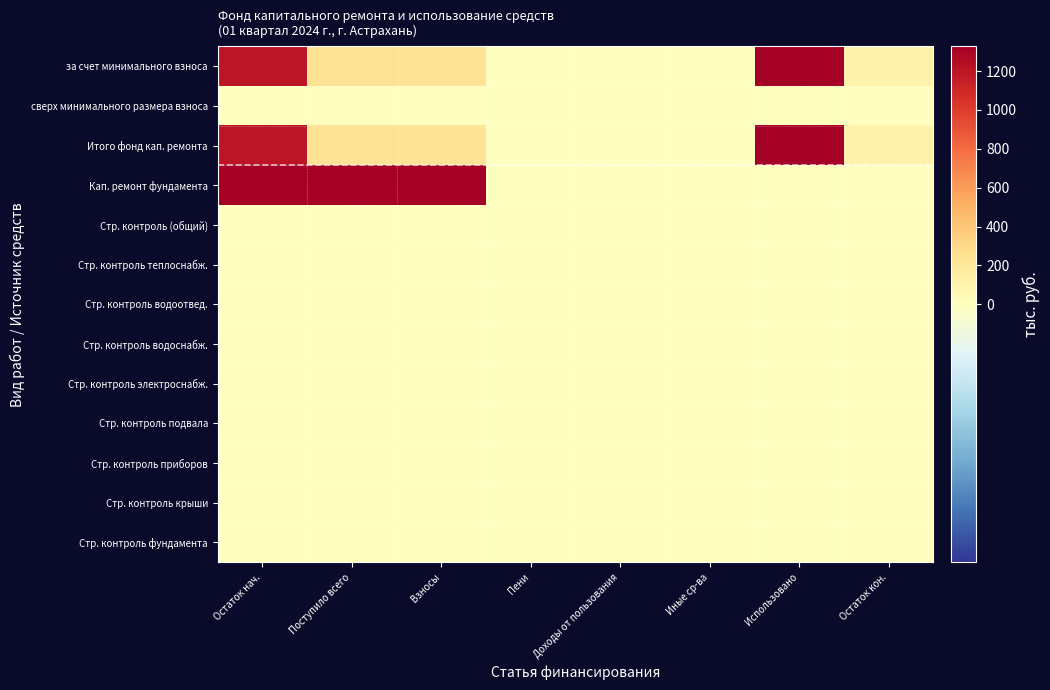

Which series has the largest range (max minus min)?

за счет минимального взноса